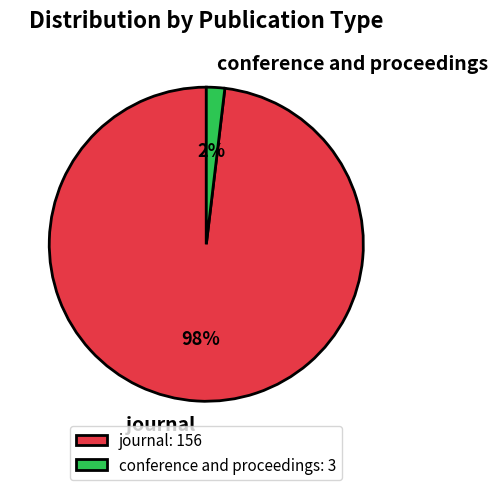

To the nearest percent, what portion does conference and proceedings represent?

2%